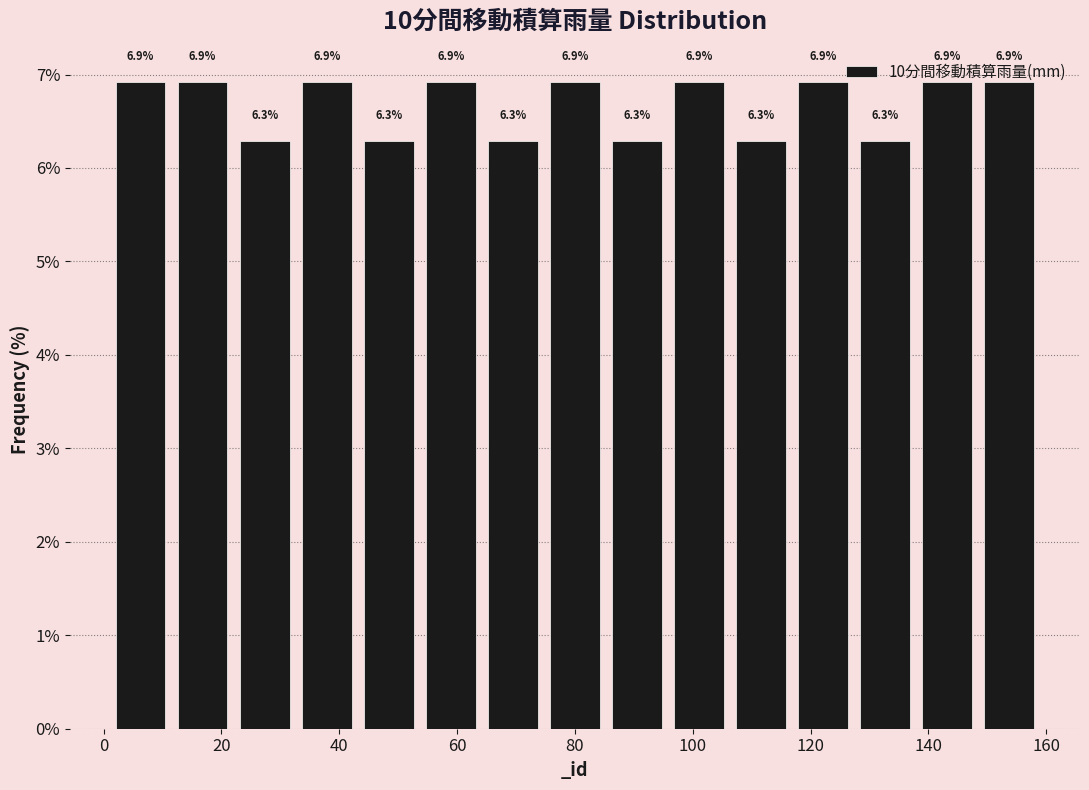

How tall is the bar that spans 32 to 44 on the x-axis? The bar edges are not printed on the chart, so give them approximately, as read against the axis.

6.9